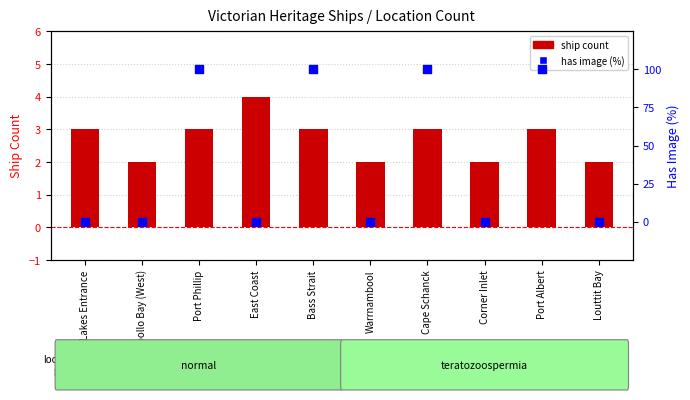

At which category is the sum across all series the highest?

Port Phillip